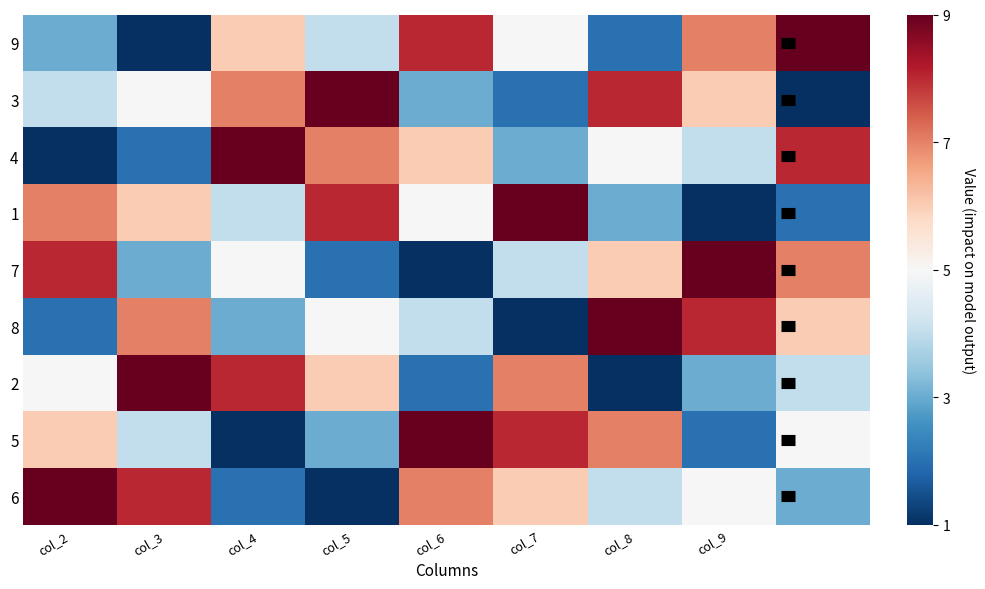

List the series in order of their peak value, lowest first.

9, 3, 4, 1, 7, 8, 2, 5, 6